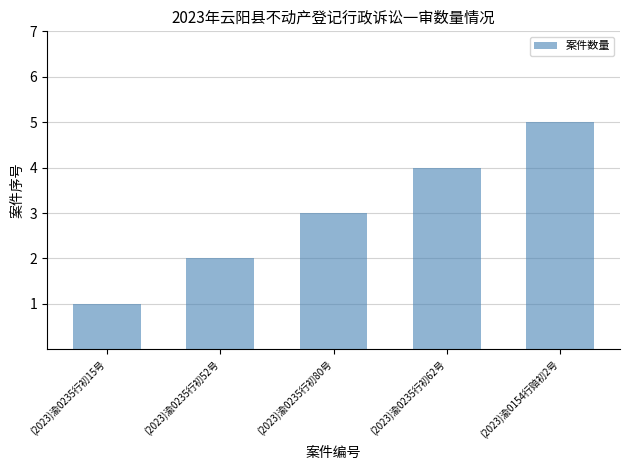

Count the number of categories in the chart.

5